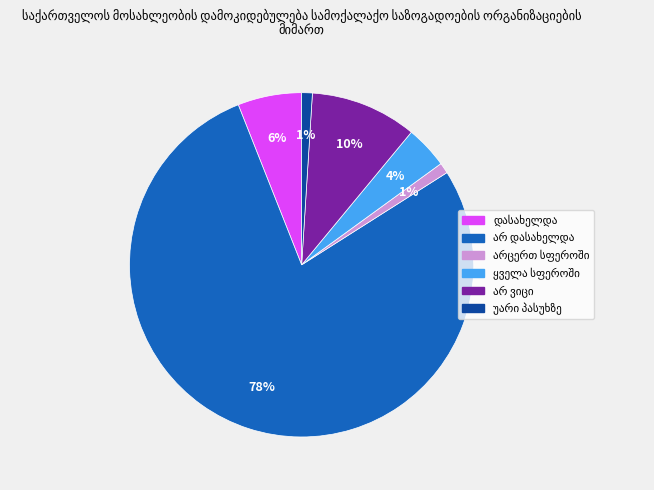

To the nearest percent, what is the average slice percentage?

17%